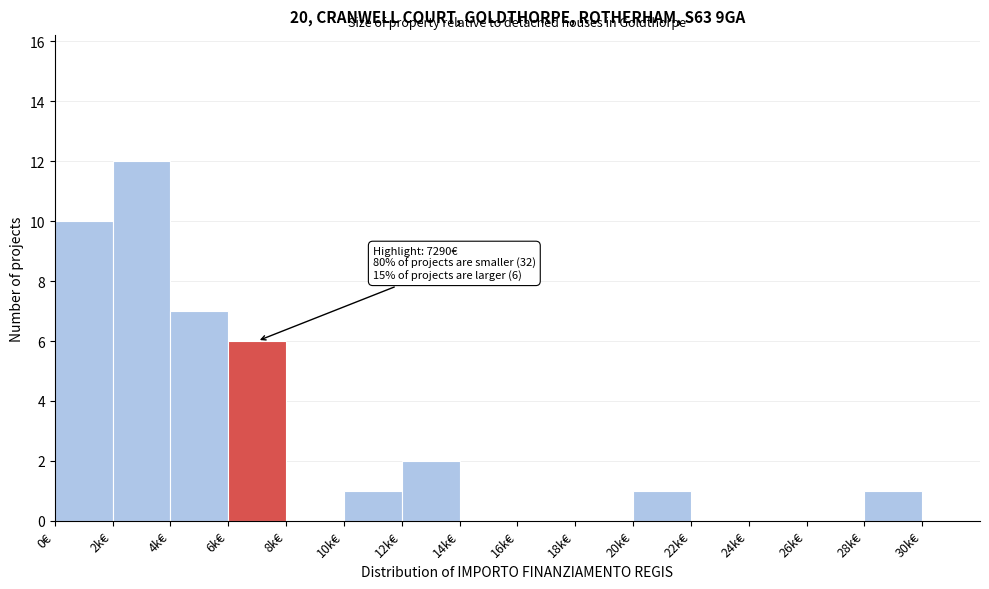

Reading left to right, transcribe all the data shown in this chart.

0€=10	2k€=12	4k€=7	6k€=6	8k€=0	10k€=1	12k€=2	14k€=0	16k€=0	18k€=0	20k€=1	22k€=0	24k€=0	26k€=0	28k€=1	30k€=0